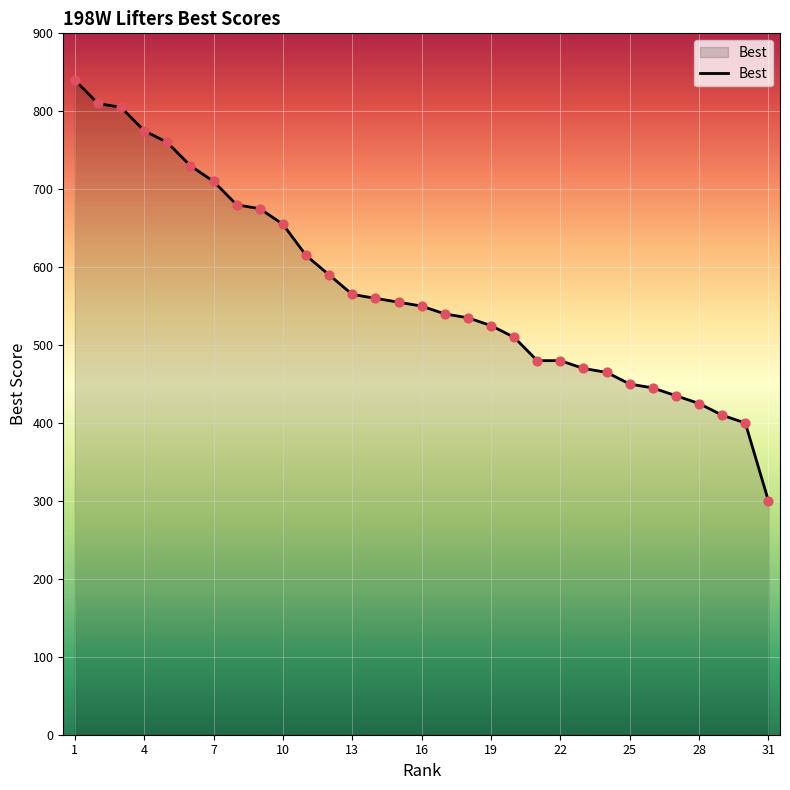

What is the difference between the maximum and minimum values?

540